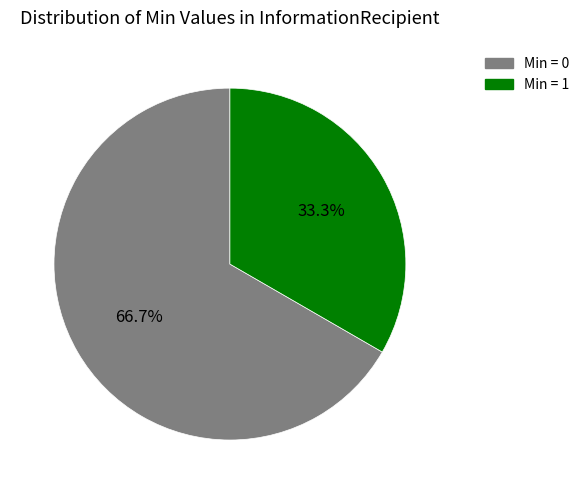

Is there any slice that represents more than half of the pie?

Yes